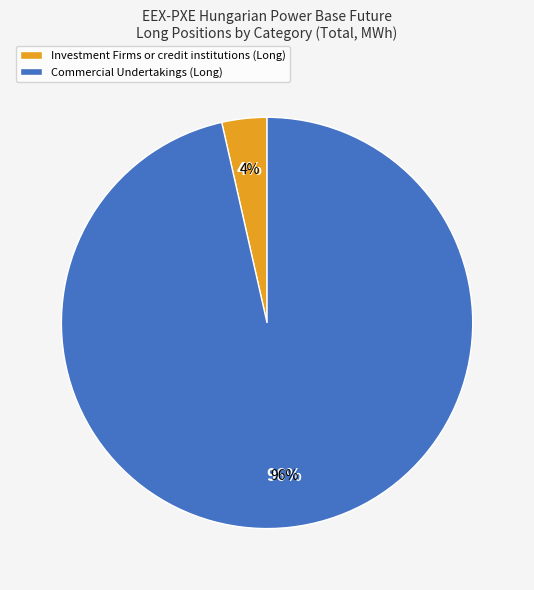

How many segments does this pie chart have?

4